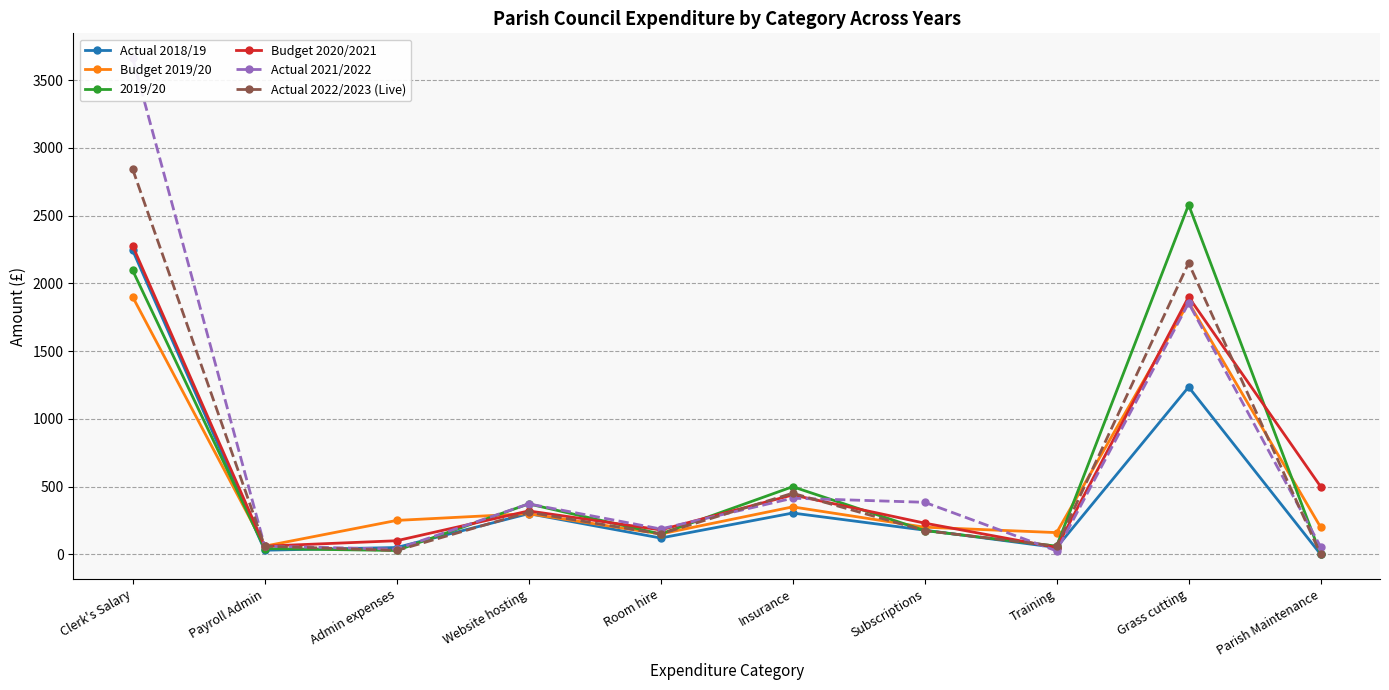

Which label corresponds to the largest value in the chart?

Clerk's Salary